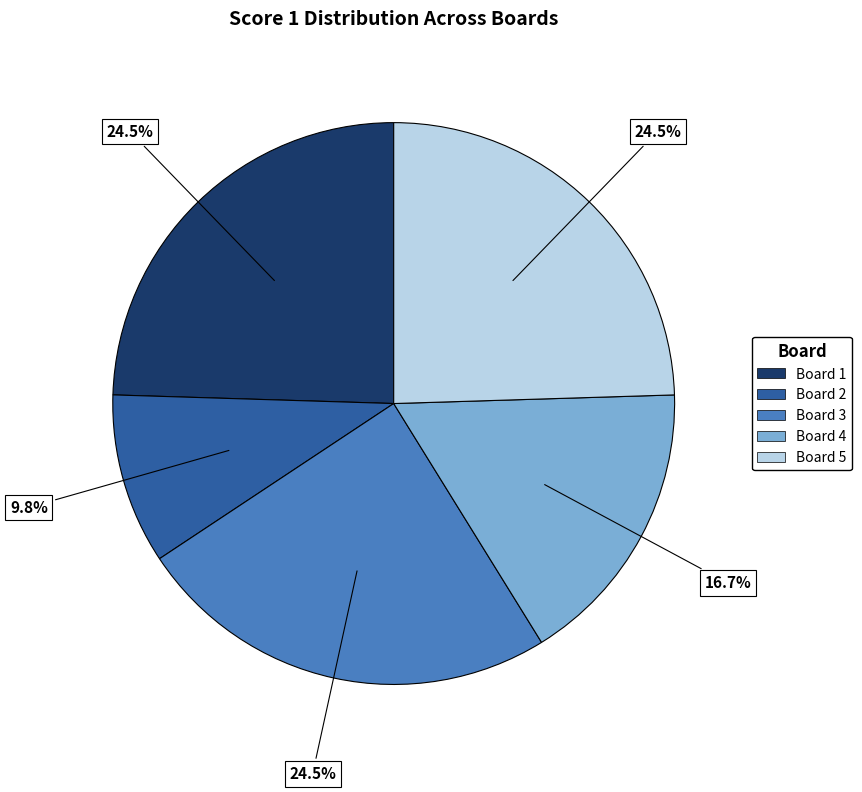

What percentage is the Board 4 slice, to the nearest percent?

17%